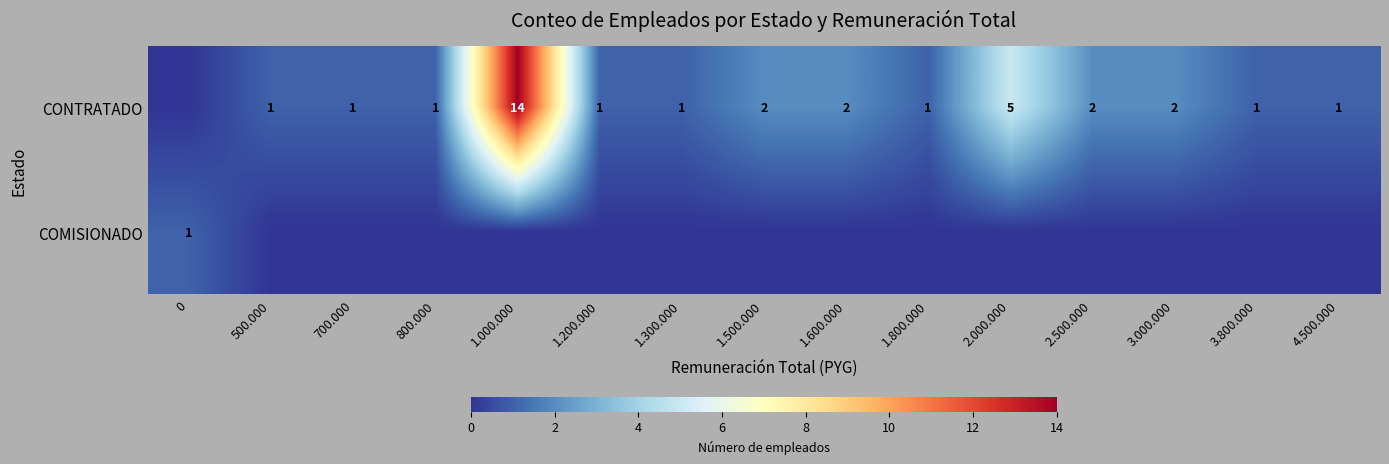

The CONTRATADO series shows 0 at 4.500.000. True or false?

False